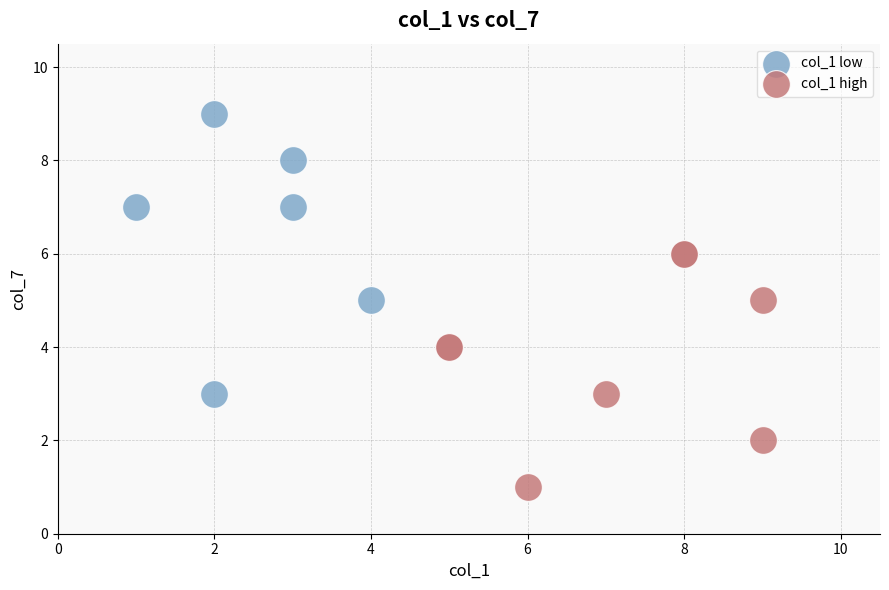

Which series contains the highest Y value?

col_1 low